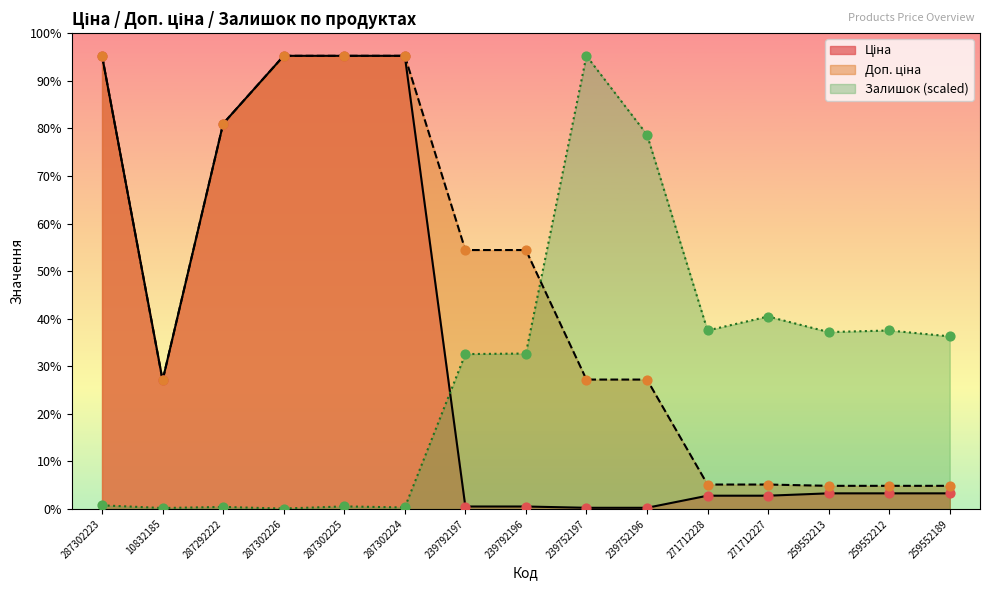

At how many categories does at least one series exceed 9452?

9